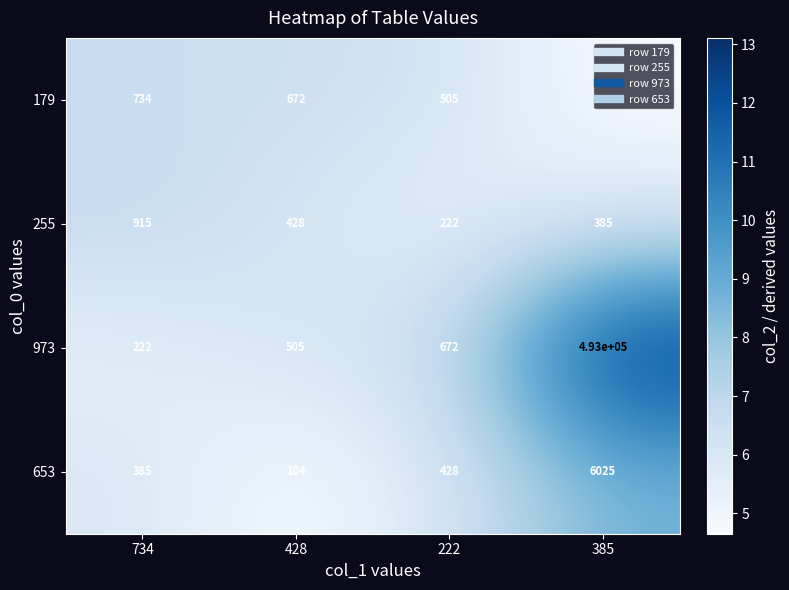

What is the maximum value for 255?

915